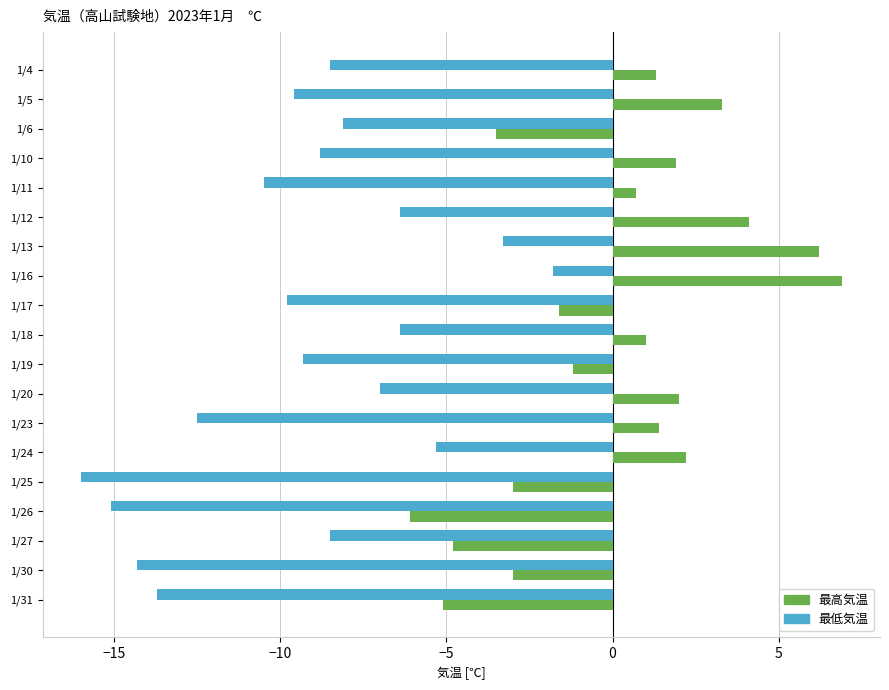

At how many categories does at least one series exceed 0?

11